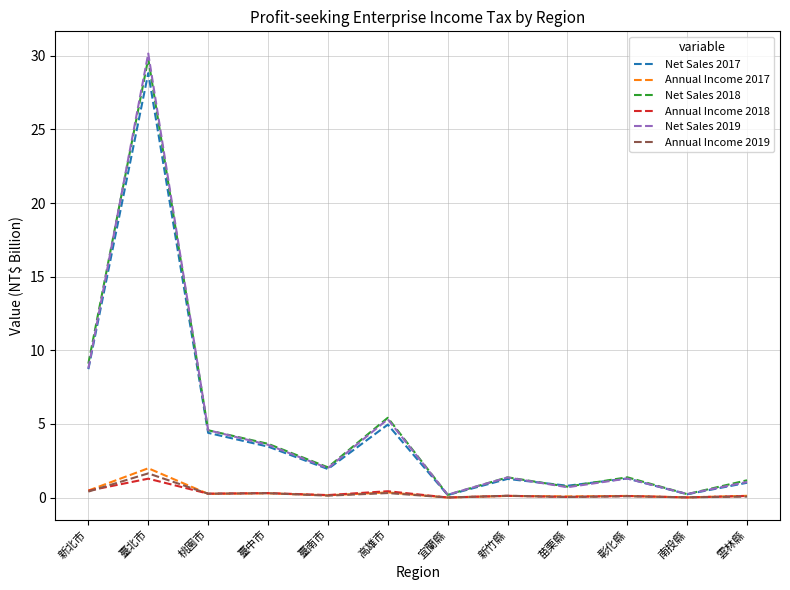

What is the sum of all Annual Income 2018 values?

3.4